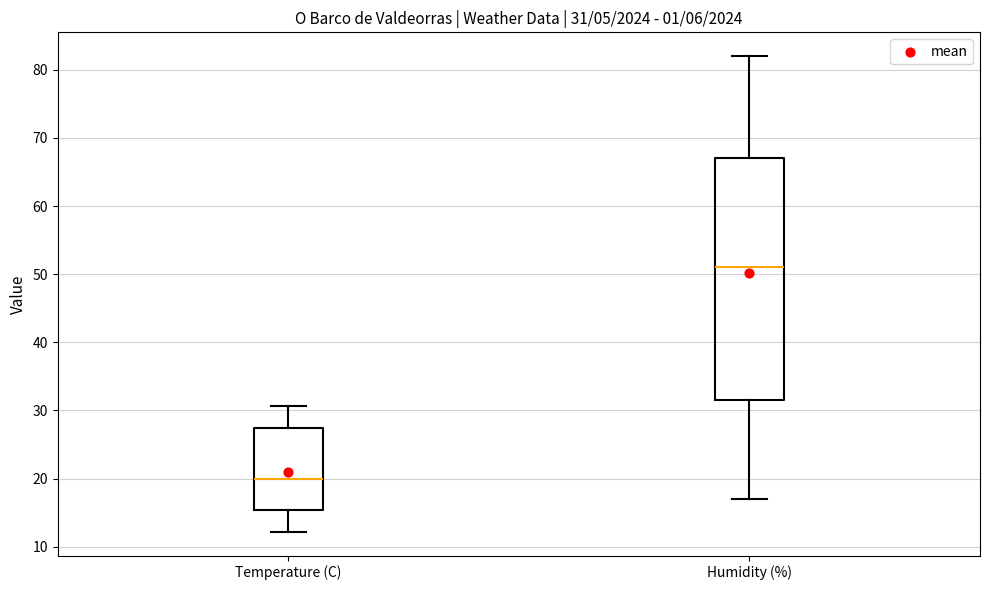

Which box's median line is the highest?

Humidity (%)